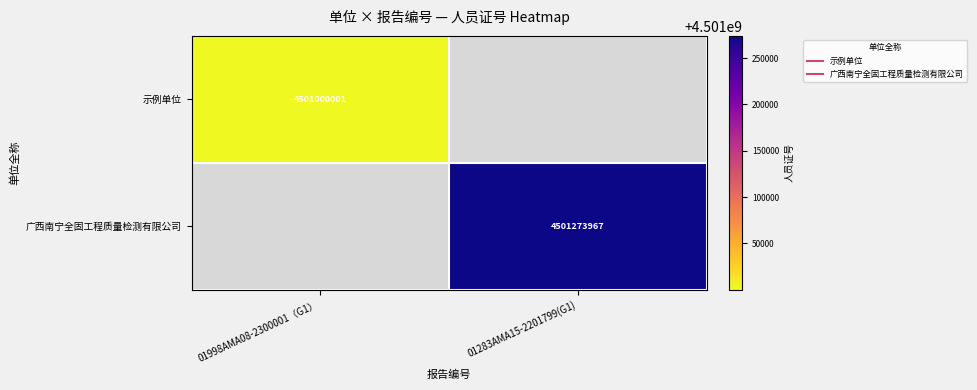

What is the maximum value for 示例单位?

4501000001.0